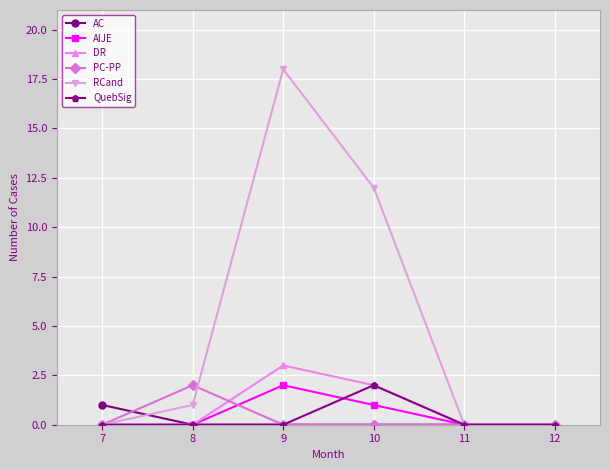

What is the difference between the maximum and second lowest values in the PC-PP series?

2